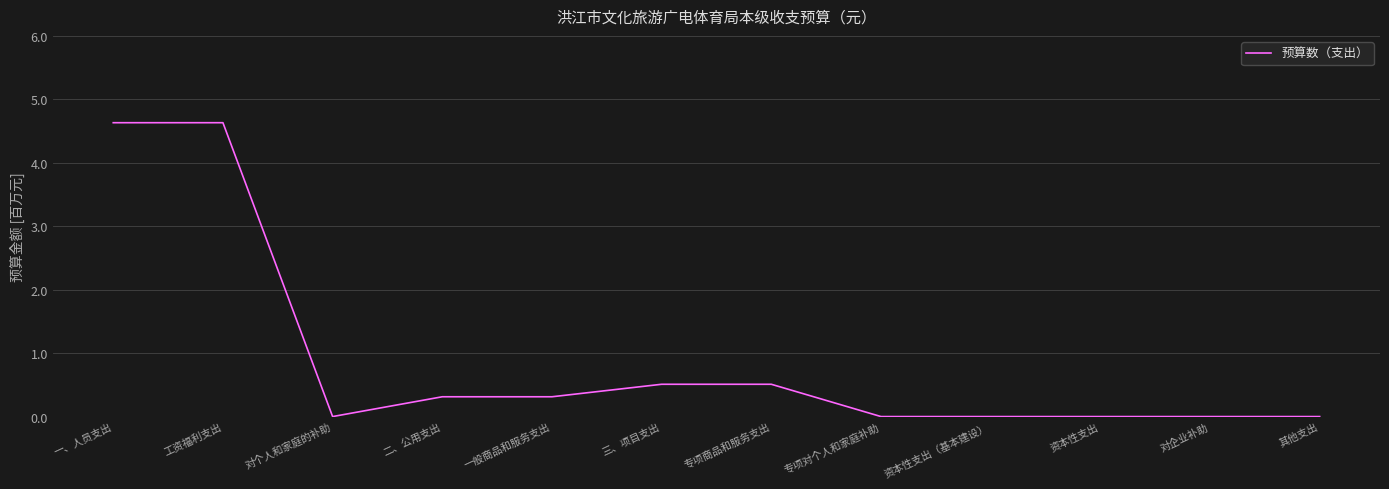

Is it true that the value at 其他支出 is 0?

True